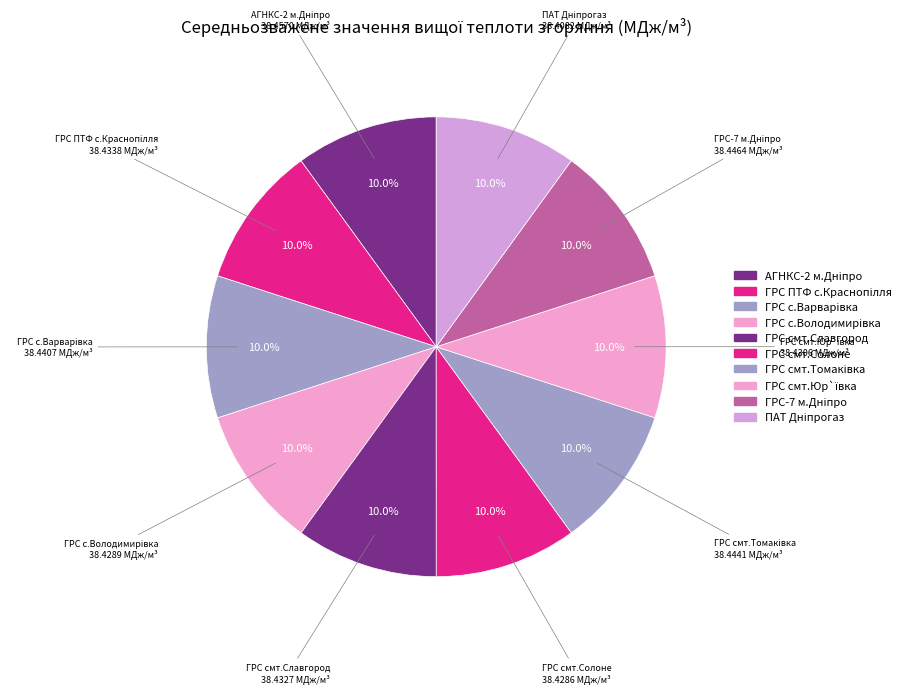

What portion of the pie excludes ГРС смт.Славгород?

90.0%